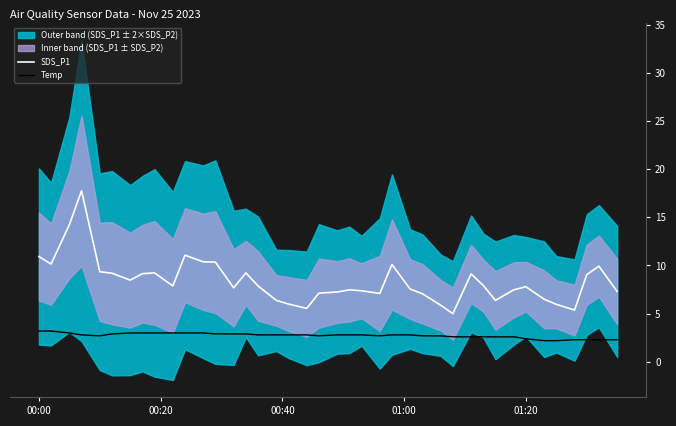

What is the maximum value for Temp?

3.2